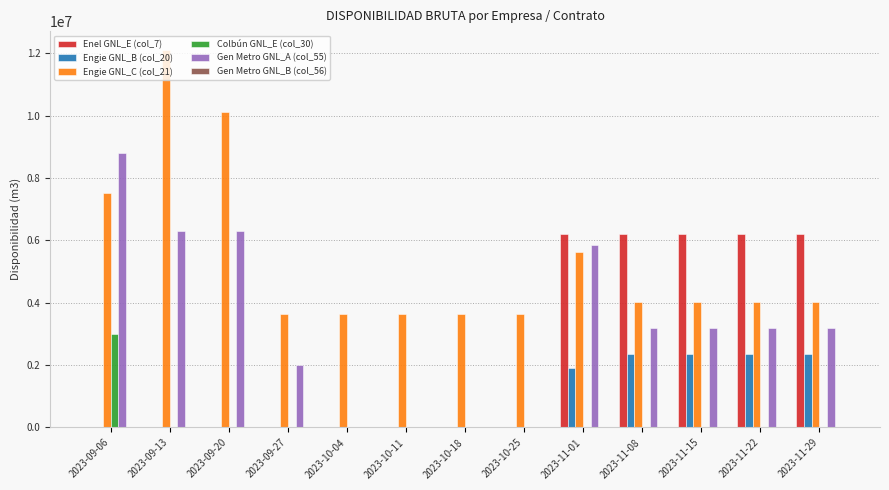

Which series changed the most between 2023-09-06 and 2023-09-27?

Gen Metro GNL_A (col_55)